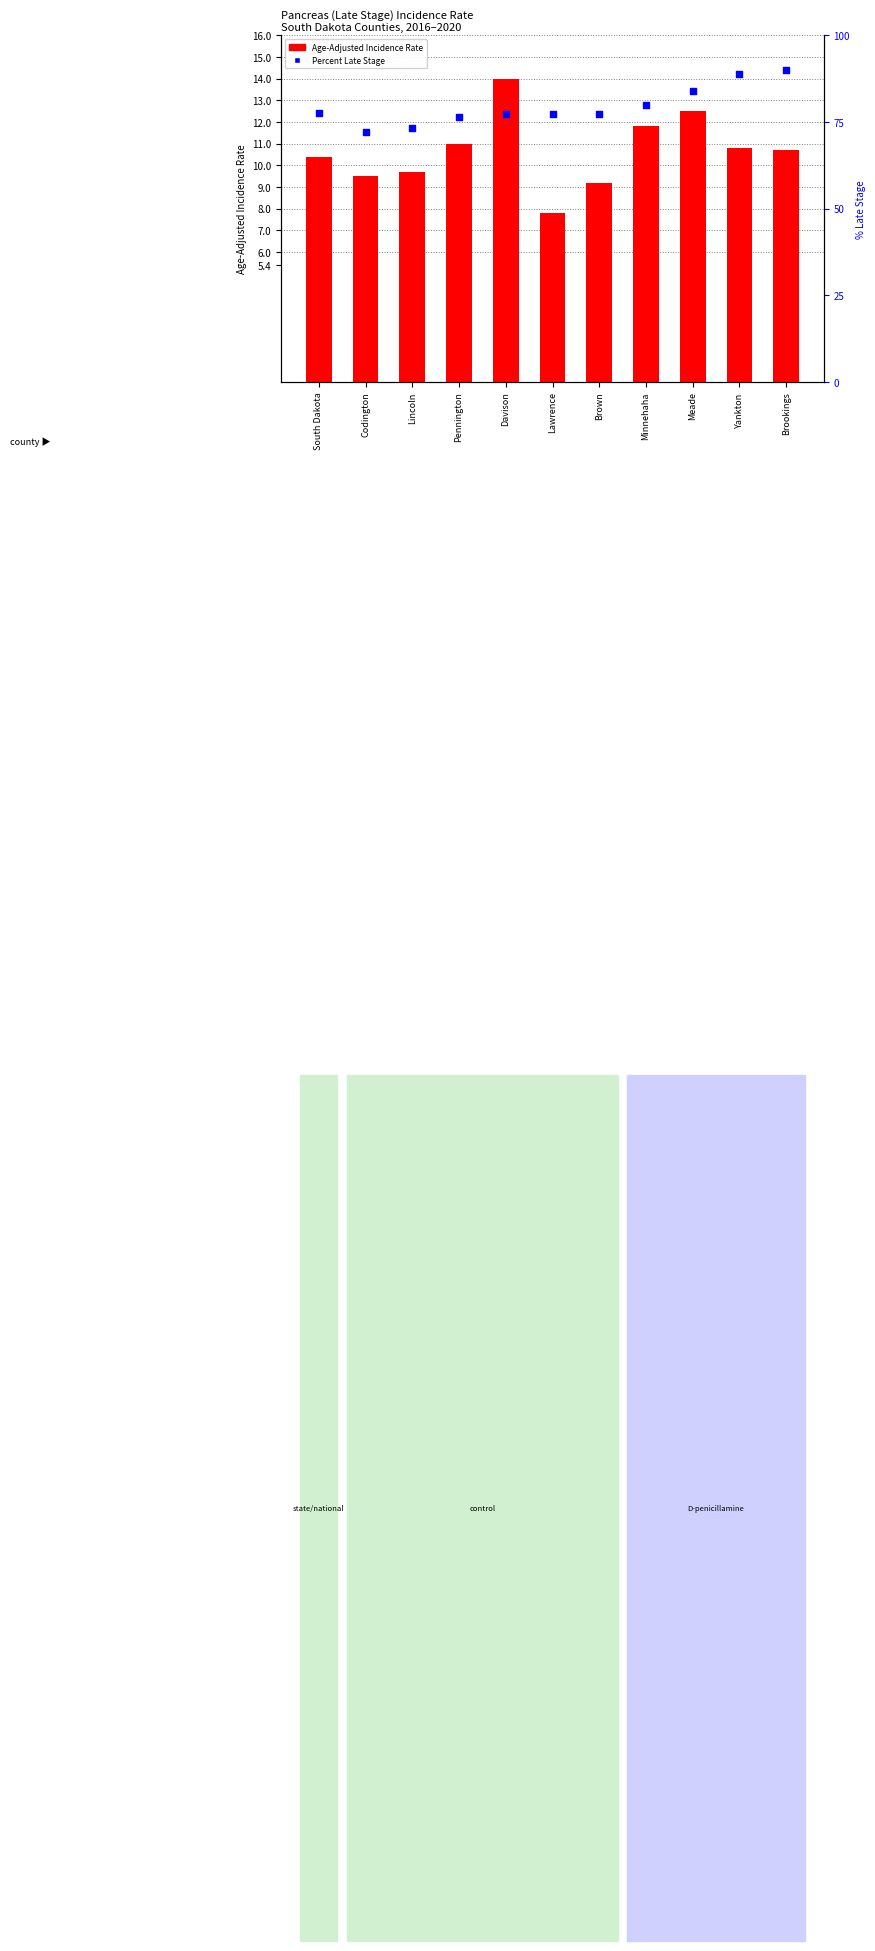

Which series contains the highest Y value?

Percent Late Stage